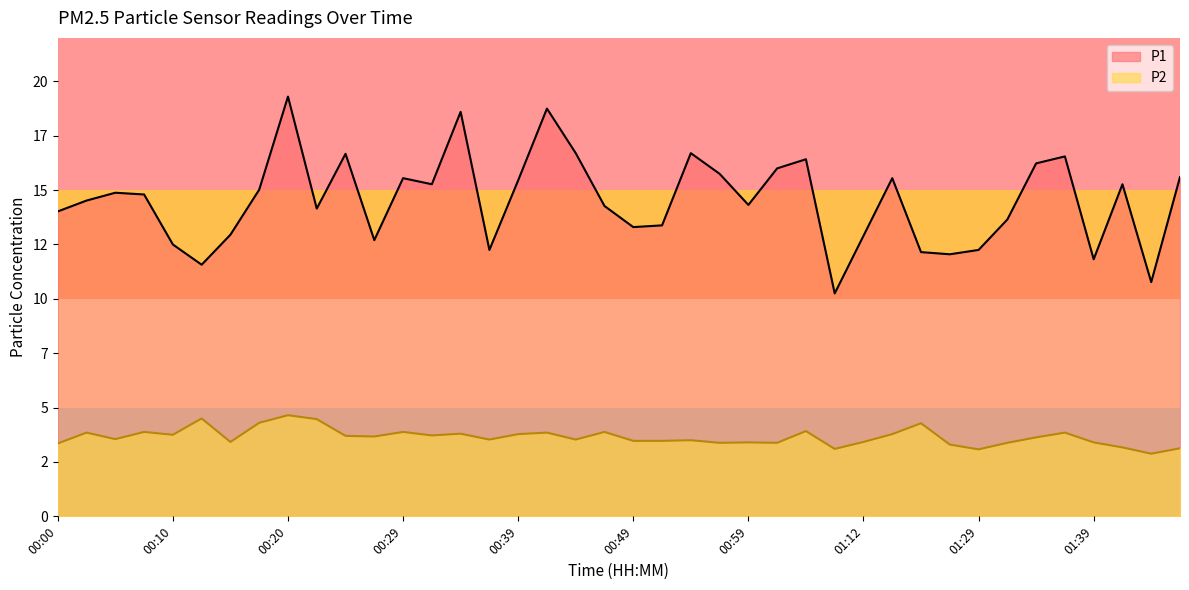

Reading left to right, transcribe all the data shown in this chart.

P1: 00:00=14.0	00:02=14.5	00:05=14.9	00:07=14.8	00:10=12.5	00:12=11.6	00:15=12.9	00:17=15.0	00:20=19.3	00:22=14.2	00:25=16.7	00:27=12.7	00:29=15.6	00:32=15.3	00:34=18.6	00:37=12.2	00:39=15.4	00:42=18.8	00:44=16.7	00:47=14.3	00:49=13.3	00:51=13.4	00:54=16.7	00:56=15.8	00:59=14.3	01:01=16.0	01:04=16.4	01:07=10.2	01:12=12.9	01:14=15.6	01:17=12.2	01:19=12.1	01:29=12.2	01:32=13.7	01:34=16.2	01:37=16.6	01:39=11.8	01:42=15.3	01:44=10.8	01:46=15.6
P2: 00:00=3.4	00:02=3.9	00:05=3.5	00:07=3.9	00:10=3.8	00:12=4.5	00:15=3.4	00:17=4.3	00:20=4.7	00:22=4.5	00:25=3.7	00:27=3.7	00:29=3.9	00:32=3.7	00:34=3.8	00:37=3.5	00:39=3.8	00:42=3.9	00:44=3.5	00:47=3.9	00:49=3.5	00:51=3.5	00:54=3.5	00:56=3.4	00:59=3.4	01:01=3.4	01:04=3.9	01:07=3.1	01:12=3.4	01:14=3.8	01:17=4.3	01:19=3.3	01:29=3.1	01:32=3.4	01:34=3.6	01:37=3.9	01:39=3.4	01:42=3.2	01:44=2.9	01:46=3.1